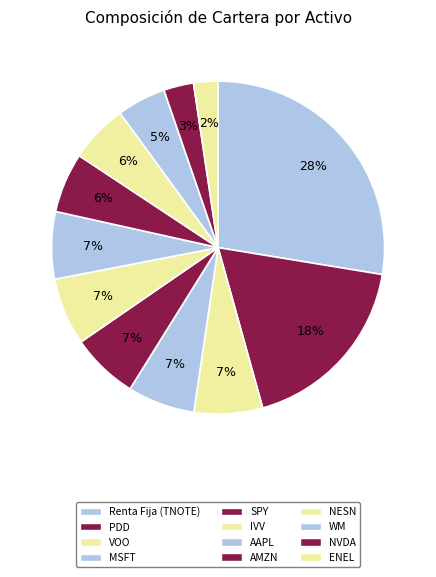

What portion of the pie excludes AAPL?

93.5%